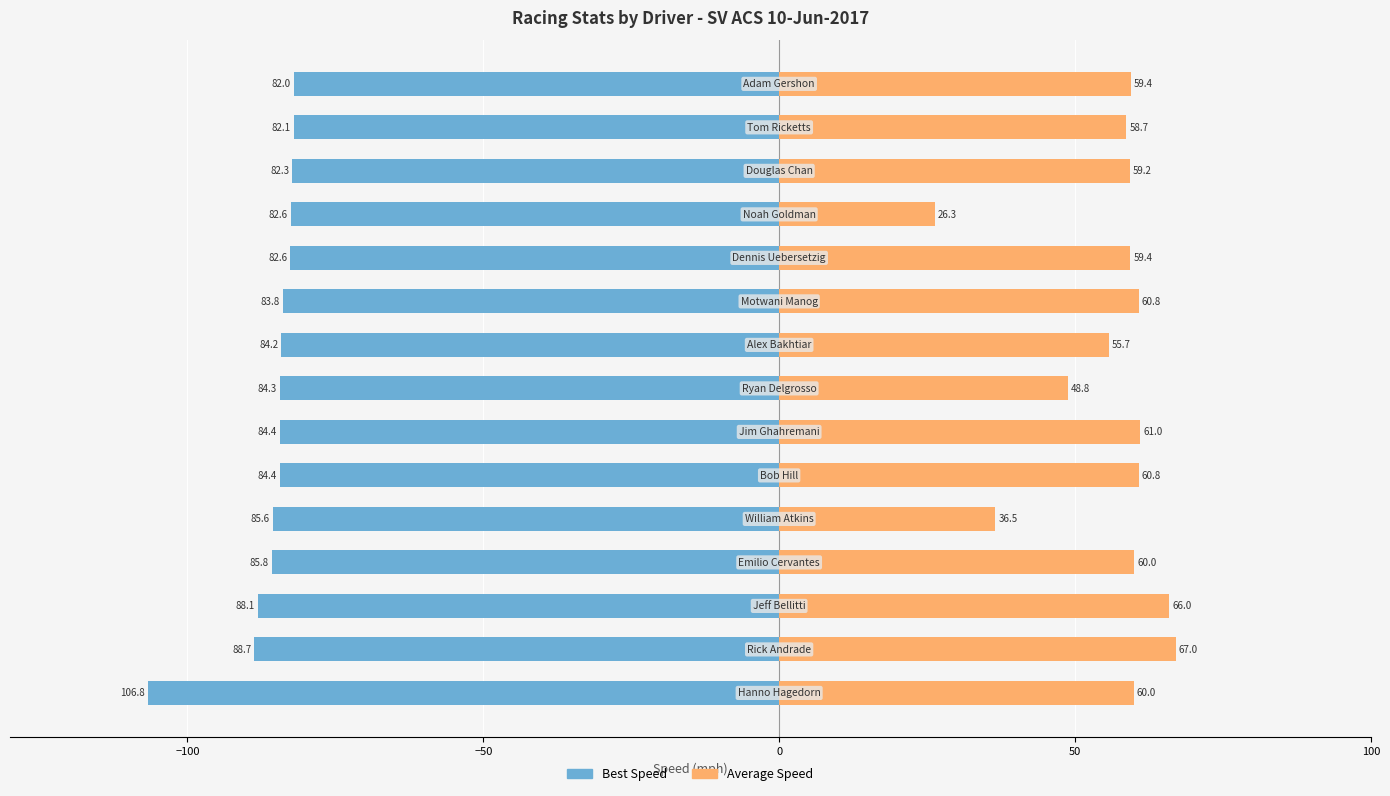

Is the value of Best Speed at 9 greater than the value of Average Speed at 12?

No